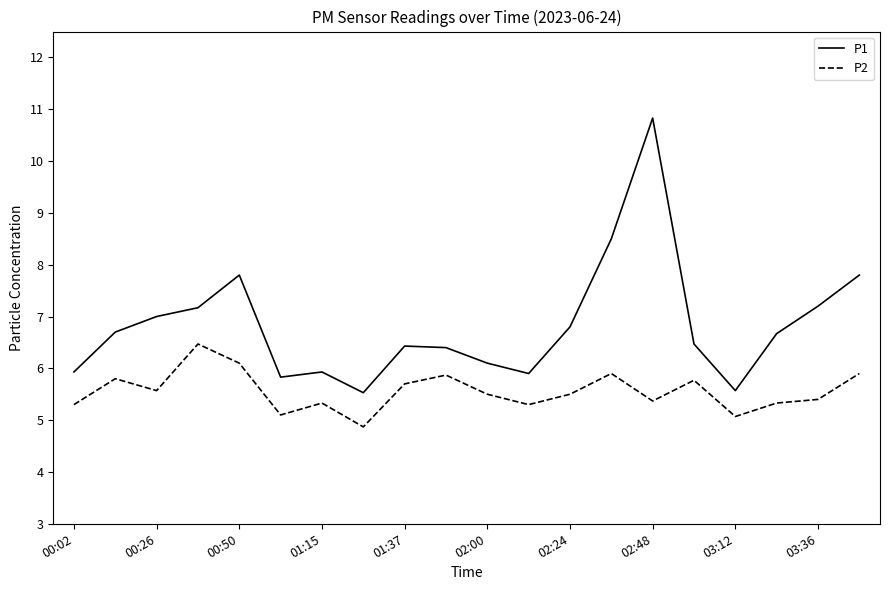

What is the maximum value shown in the chart?

10.8